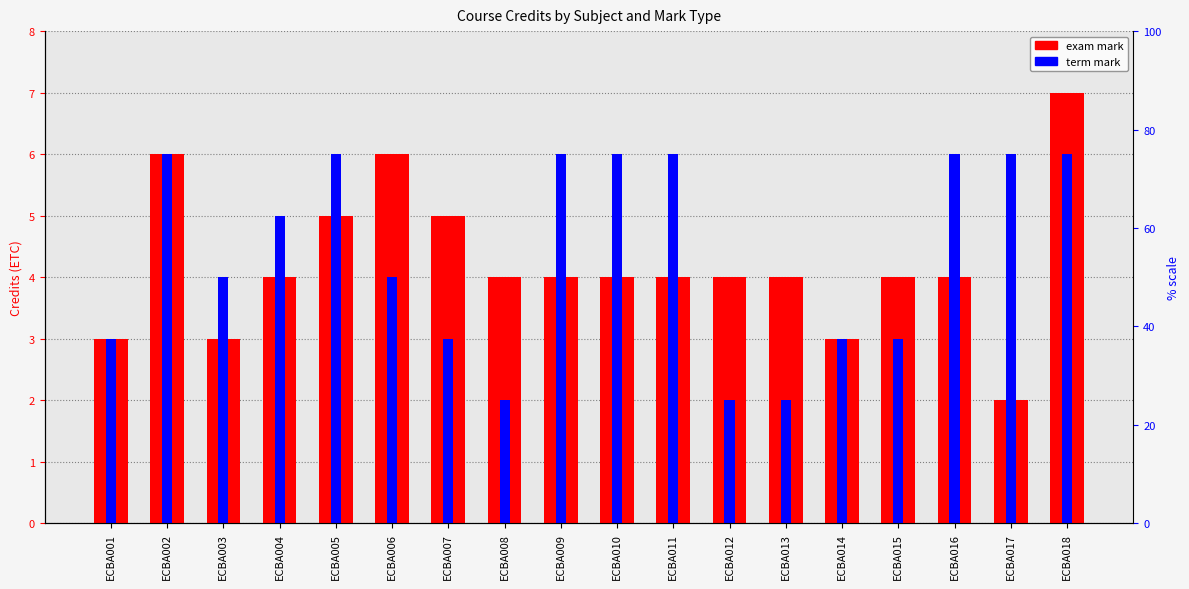

Which series has the largest range (max minus min)?

exam mark